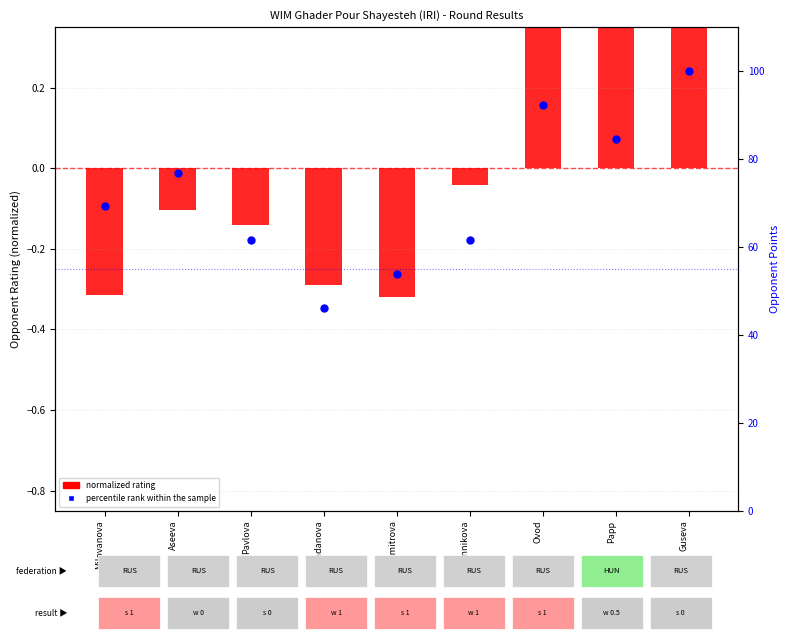

Is the value of normalized rating at Aseeva greater than the value of percentile rank within the sample at Guseva?

No